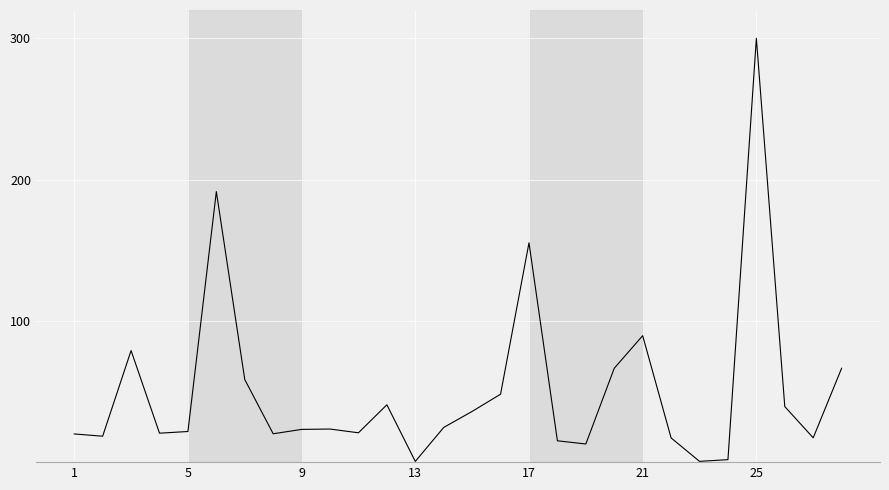

What is the difference between the maximum and minimum values?

299.5